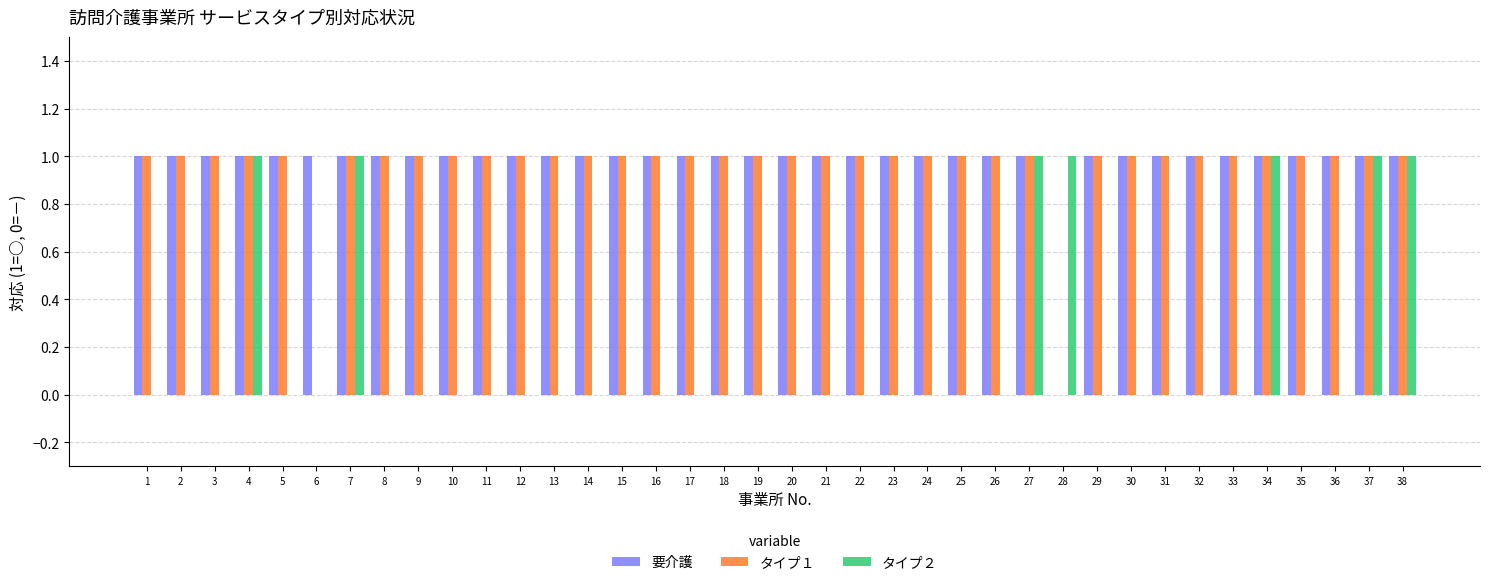

What is the spread (max minus min) of values at 5?

1